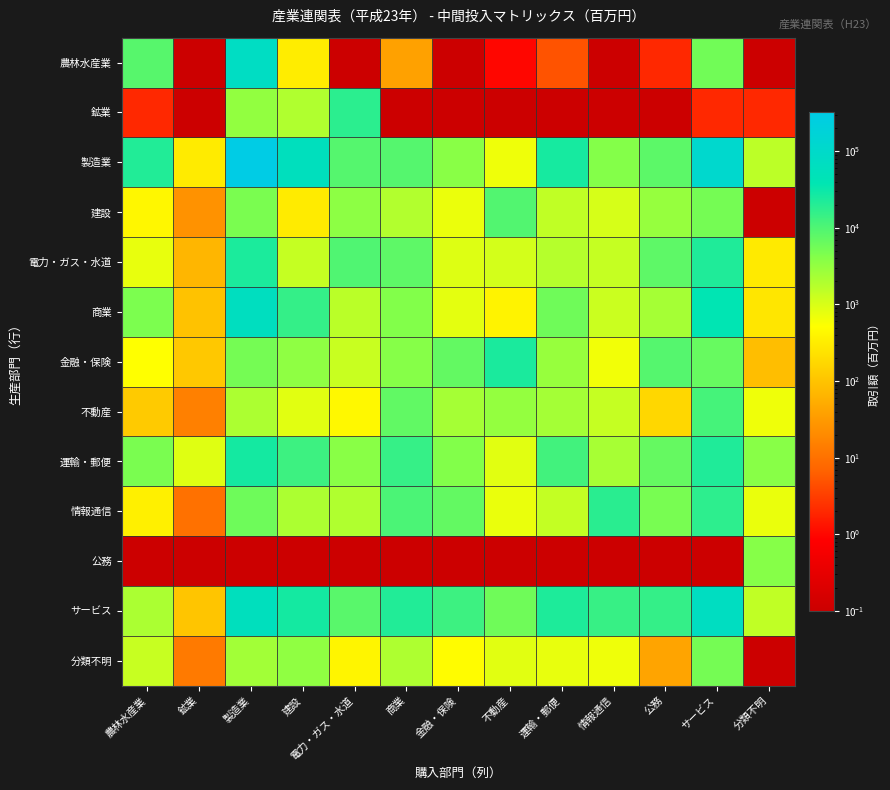

At 商業, list the series in order from largest to smallest.

サービス, 運輸・郵便, 情報通信, 製造業, 電力・ガス・水道, 不動産, 商業, 金融・保険, 分類不明, 建設, 農林水産業, 鉱業, 公務